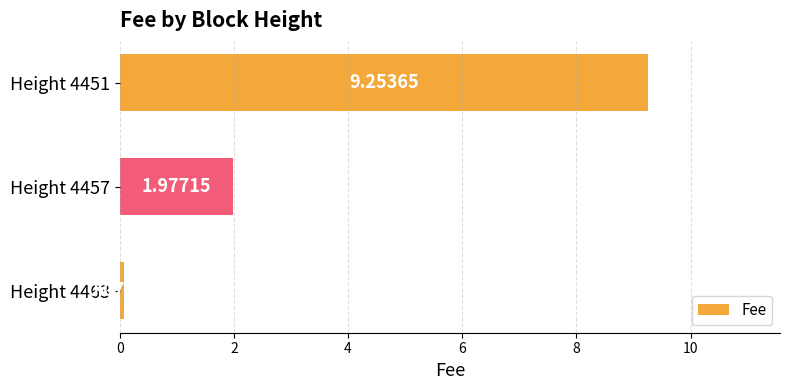

Between Height 4451 and Height 4463, which is larger?

Height 4451